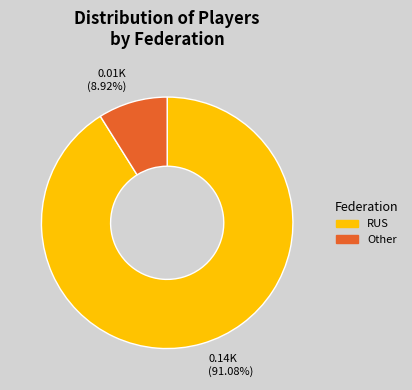

How many slices are in this pie chart?

2